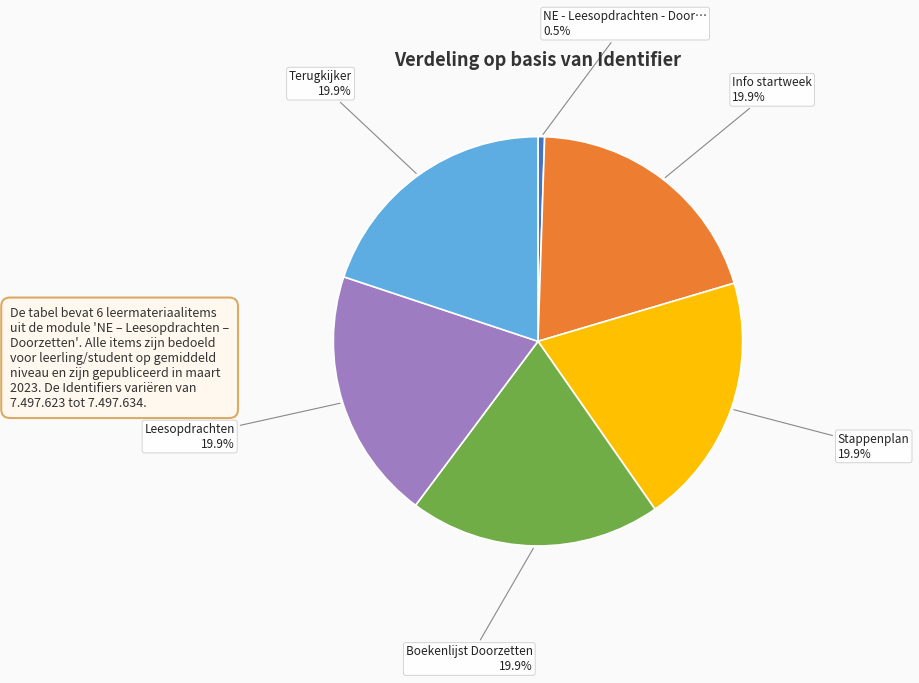

Does any single category account for the majority?

No